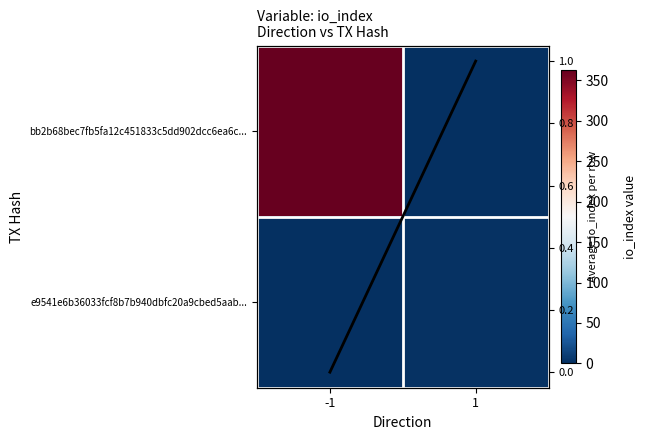

Rank the series at -1 from highest to lowest value.

bb2b68bec7fb5fa12c451833c5dd902dcc6ea6c..., e9541e6b36033fcf8b7b940dbfc20a9cbed5aab..., row trend